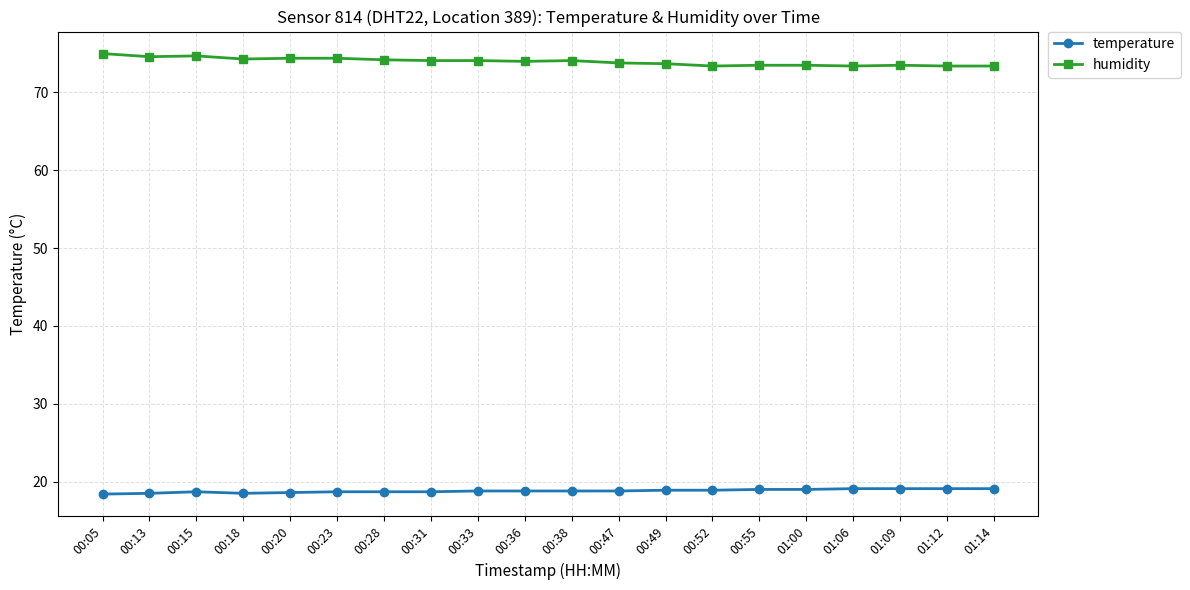

Which series has the largest range (max minus min)?

humidity